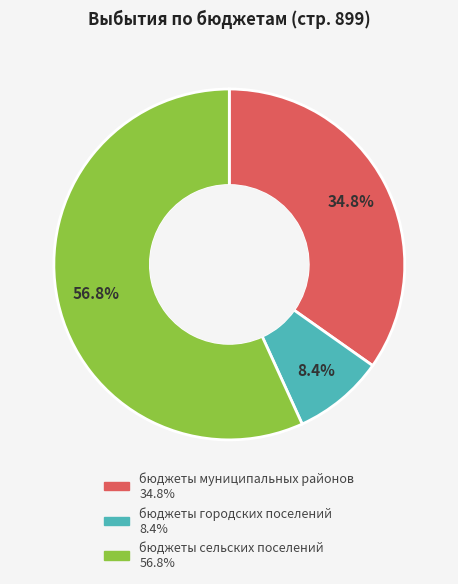

The бюджеты сельских поселений slice represents 51% of the pie. True or false?

False